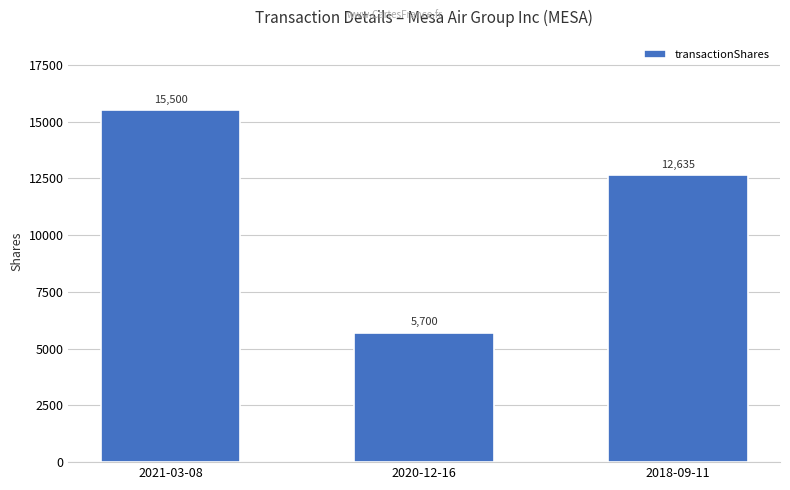

What is the minimum value shown in the chart?

5700